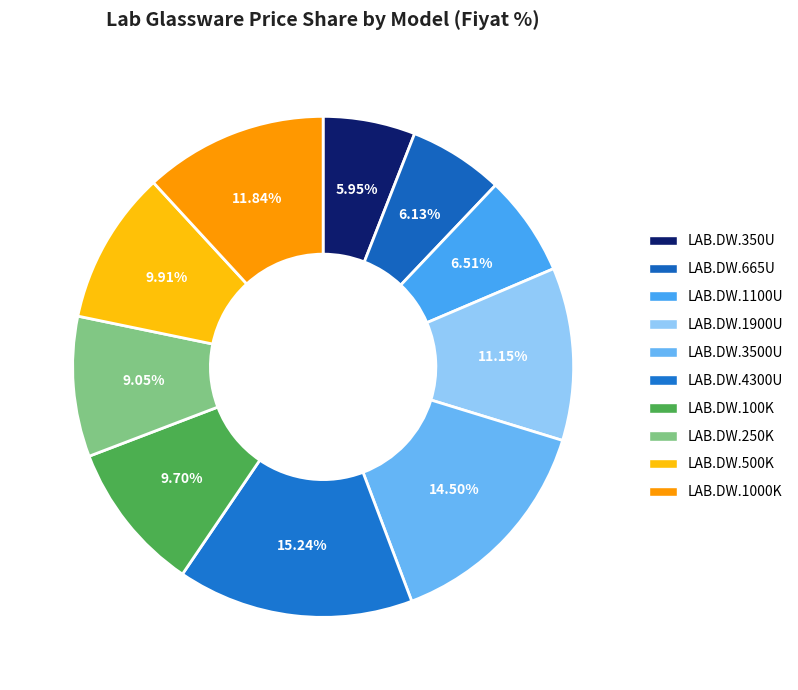

How many slices are in this pie chart?

10